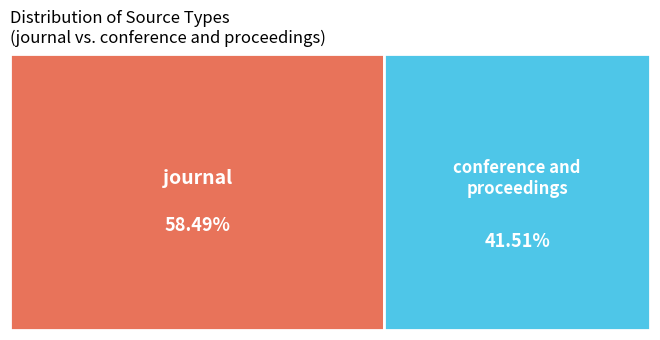

How many segments does this pie chart have?

2